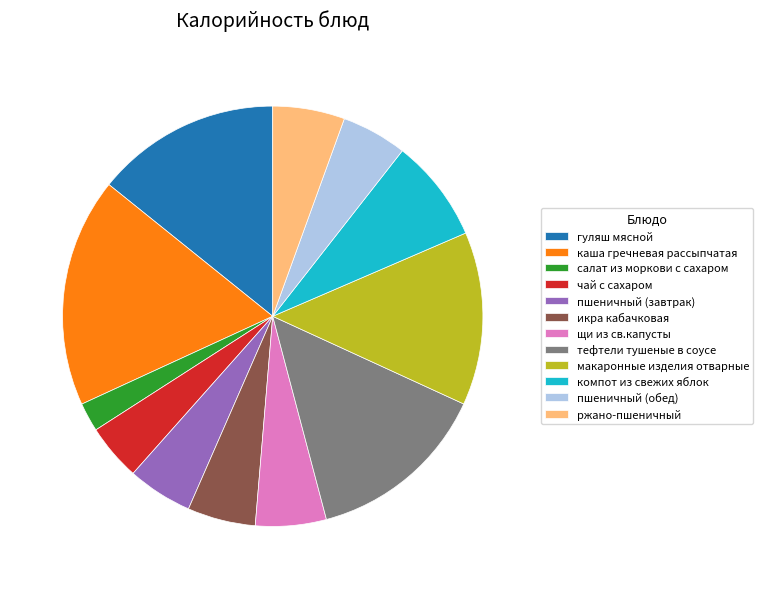

What is the ratio of the value at чай с сахаром to the value at щи из св.капусты?

0.8